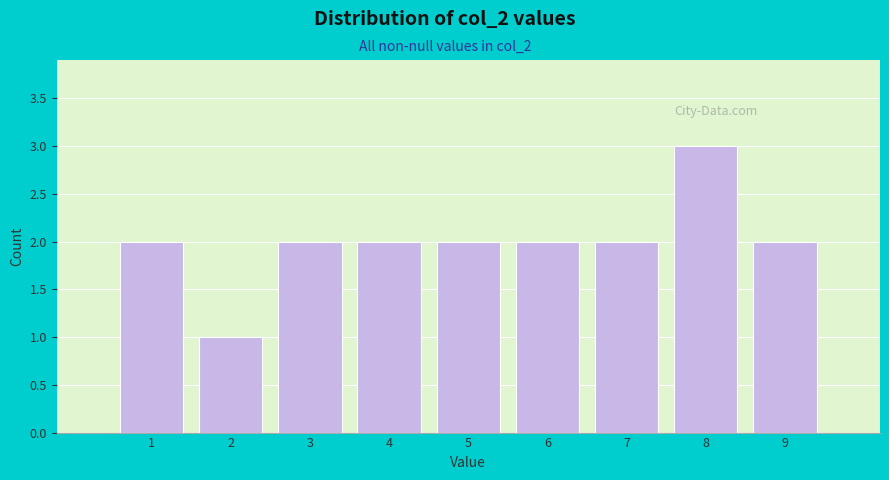

Reading left to right, transcribe this chart: for each bar, give the range it covers on the x-axis and its height. The values are not printed on the chart, so give them approximately, as read against the axis.

0.5 to 1.5: 2
1.5 to 2.5: 1
2.5 to 3.5: 2
3.5 to 4.5: 2
4.5 to 5.5: 2
5.5 to 6.5: 2
6.5 to 7.5: 2
7.5 to 8.5: 3
8.5 to 9.5: 2